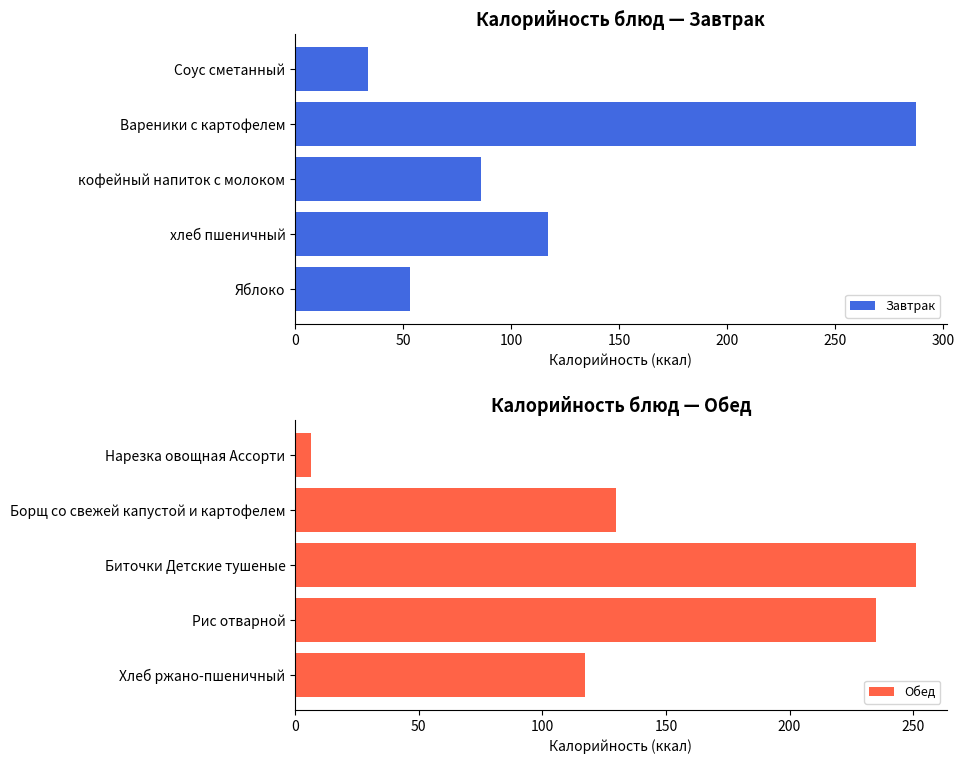

Which category has the lowest value in the Завтрак series?

Соус сметанный